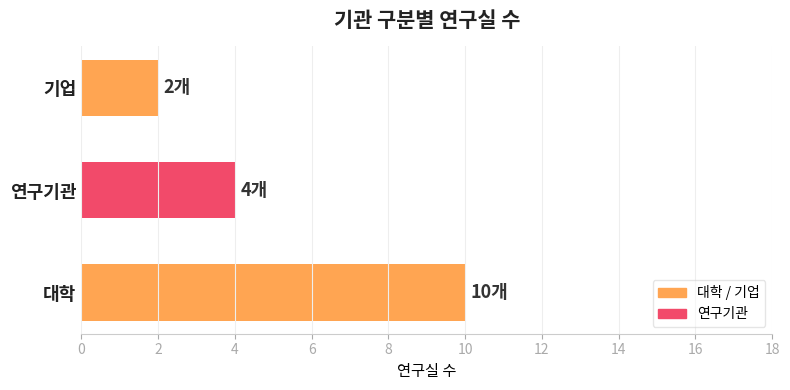

True or false: the data shows 2 at 대학.

False